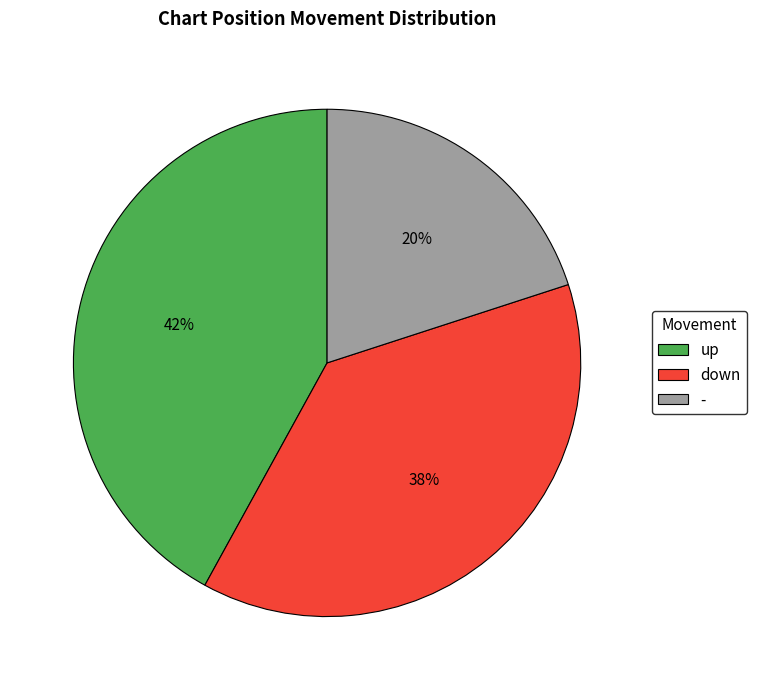

To the nearest percent, what is the combined percentage of up and down?

80%